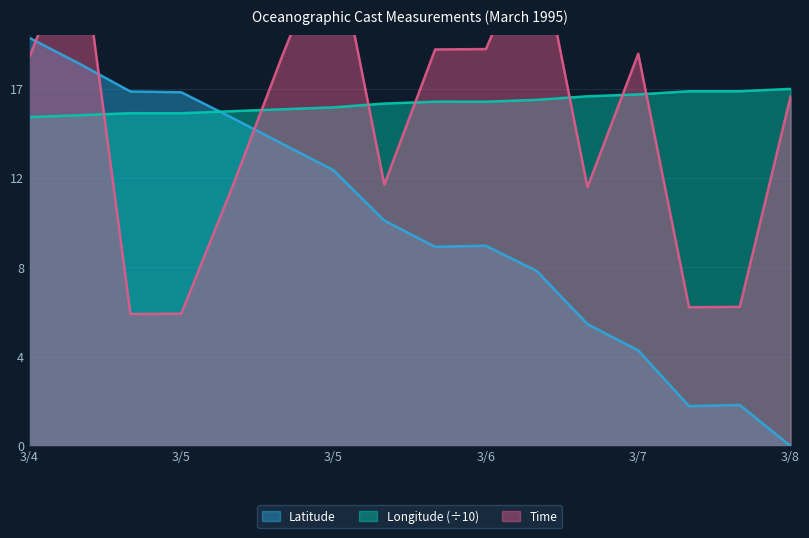

The Time series shows 2.0 at 3/5. True or false?

False